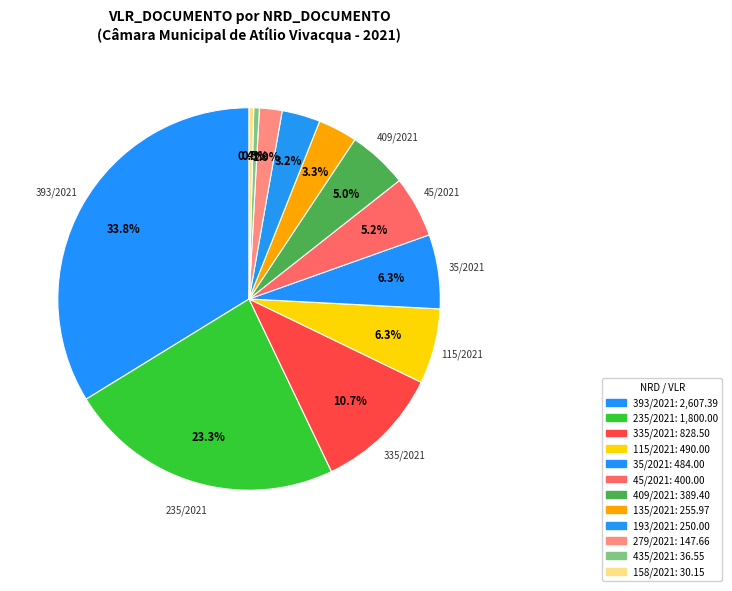

What is the smallest slice in the pie chart?

158/2021